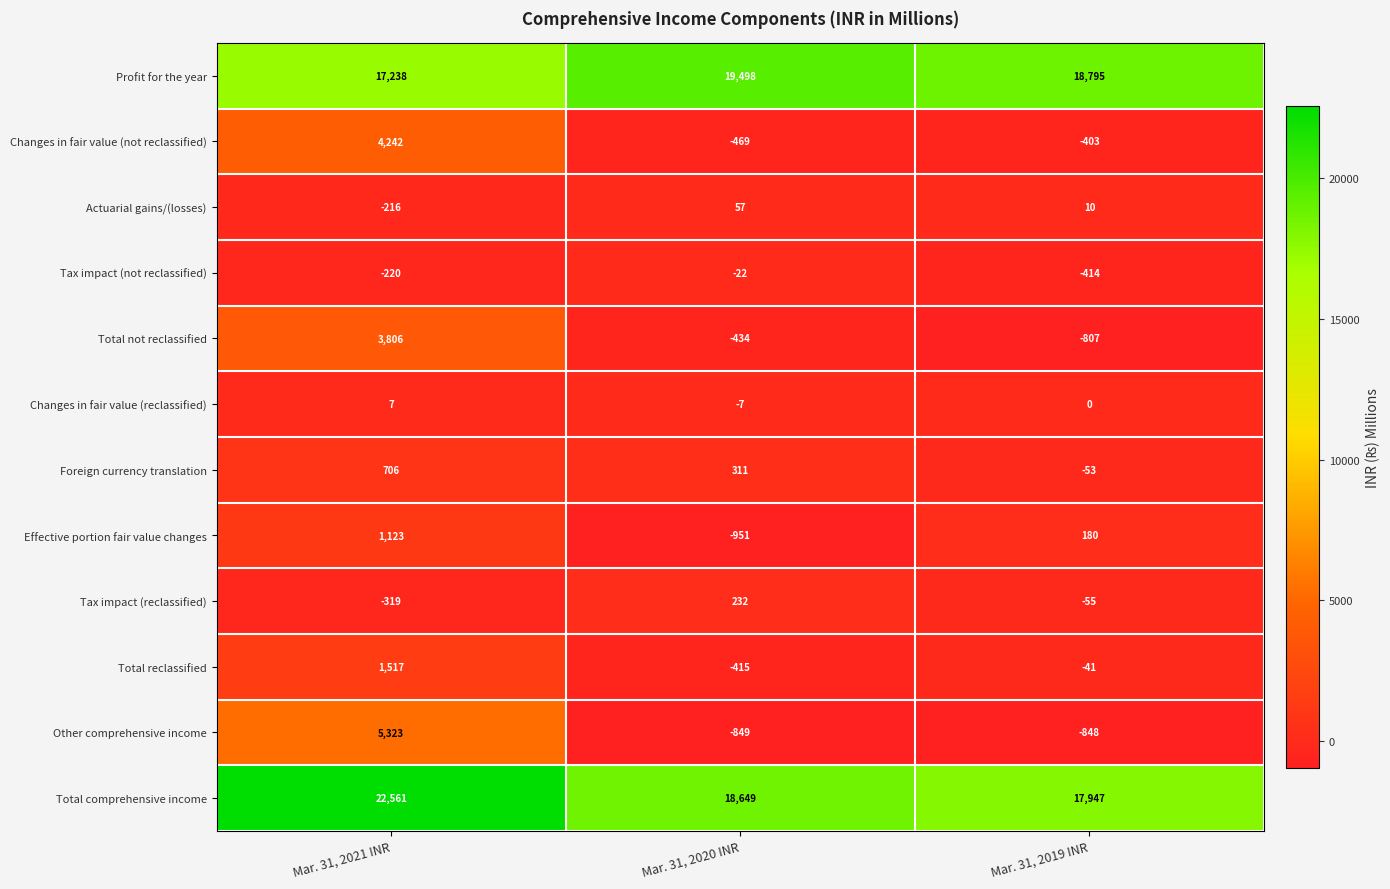

How many series are shown in this chart?

12